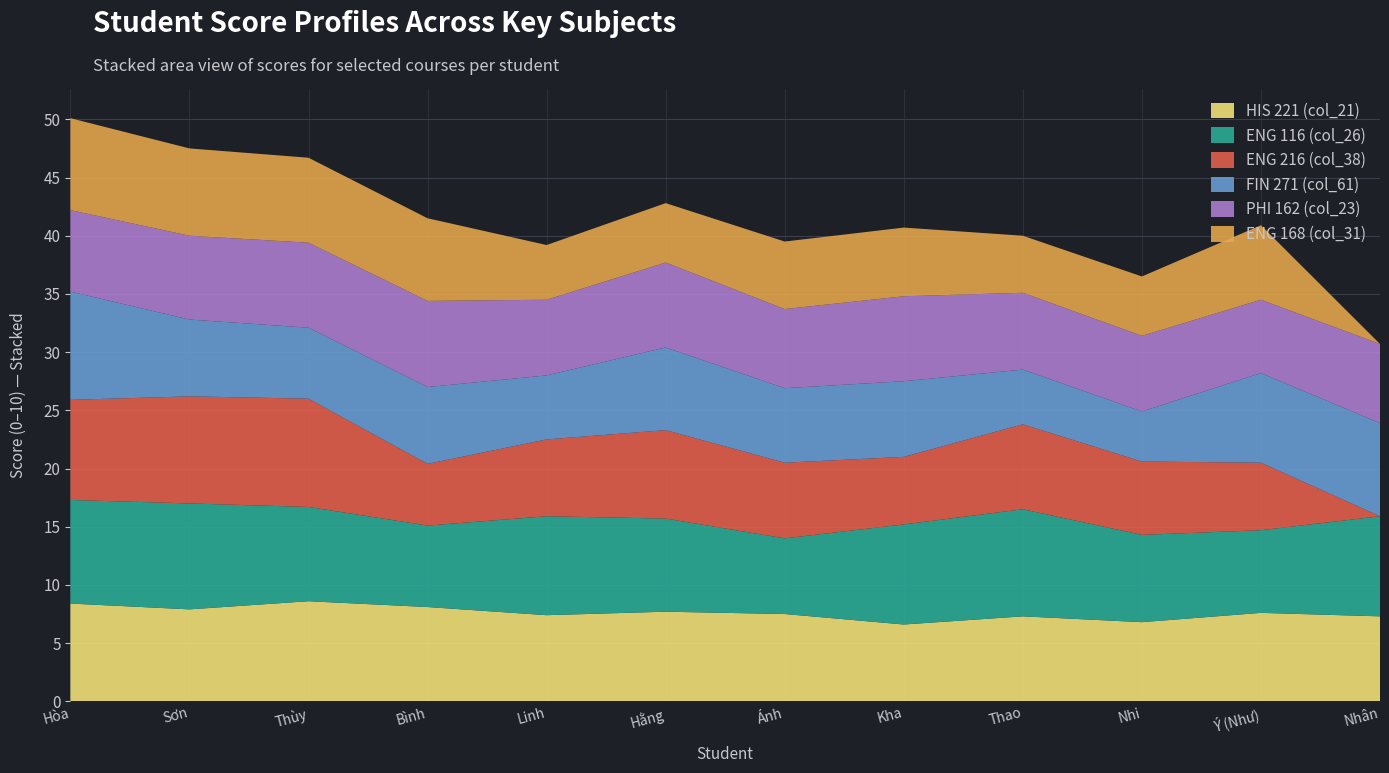

Reading right to left, list all the values displayed in this chart.

HIS 221 (col_21): Nhân=7.3	Ý (Như)=7.6	Nhi=6.8	Thao=7.3	Kha=6.6	Ánh=7.5	Hằng=7.7	Linh=7.4	Bình=8.1	Thùy=8.6	Sơn=7.9	Hòa=8.4
ENG 116 (col_26): Nhân=8.6	Ý (Như)=7.1	Nhi=7.5	Thao=9.2	Kha=8.6	Ánh=6.5	Hằng=8.0	Linh=8.5	Bình=7.0	Thùy=8.1	Sơn=9.1	Hòa=8.9
ENG 216 (col_38): Nhân=0.0	Ý (Như)=5.8	Nhi=6.3	Thao=7.3	Kha=5.8	Ánh=6.5	Hằng=7.6	Linh=6.6	Bình=5.3	Thùy=9.3	Sơn=9.2	Hòa=8.6
FIN 271 (col_61): Nhân=8.0	Ý (Như)=7.7	Nhi=4.3	Thao=4.7	Kha=6.5	Ánh=6.4	Hằng=7.1	Linh=5.5	Bình=6.6	Thùy=6.1	Sơn=6.6	Hòa=9.3
PHI 162 (col_23): Nhân=6.8	Ý (Như)=6.3	Nhi=6.5	Thao=6.6	Kha=7.3	Ánh=6.8	Hằng=7.3	Linh=6.5	Bình=7.4	Thùy=7.3	Sơn=7.2	Hòa=7.0
ENG 168 (col_31): Nhân=0.0	Ý (Như)=6.4	Nhi=5.1	Thao=4.9	Kha=5.9	Ánh=5.8	Hằng=5.1	Linh=4.7	Bình=7.1	Thùy=7.3	Sơn=7.5	Hòa=7.9